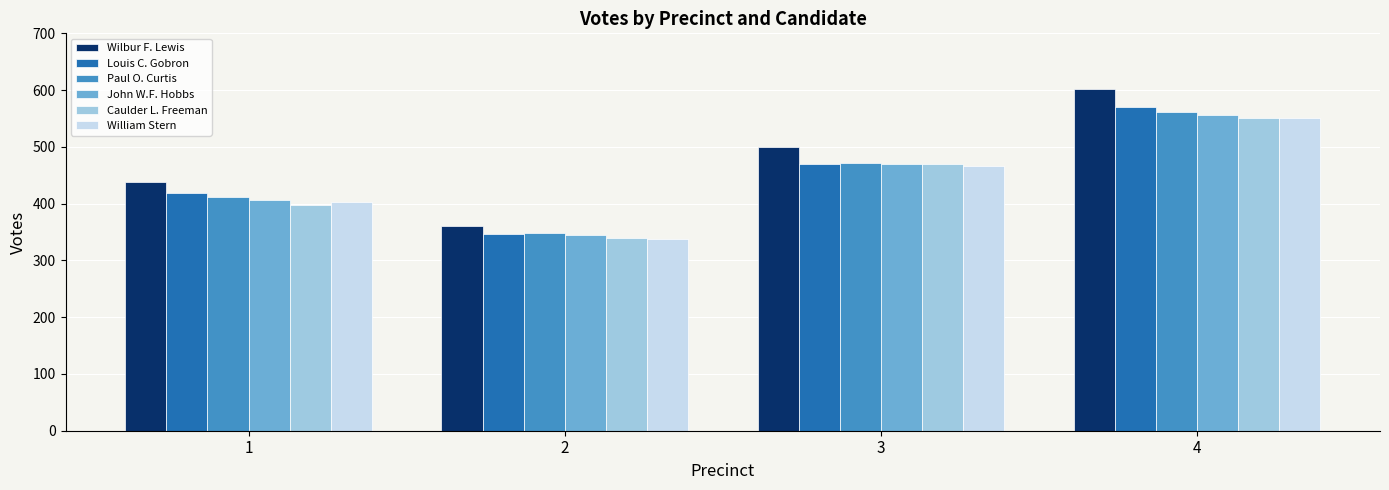

At which category does the chart reach its minimum across all series?

2